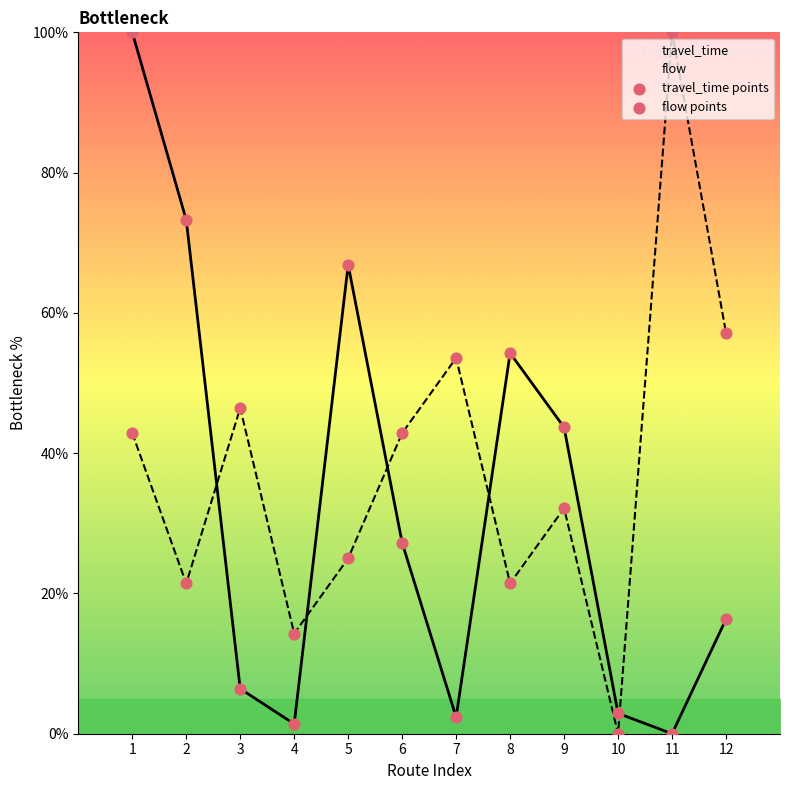

Which series contains the highest Y value?

travel_time